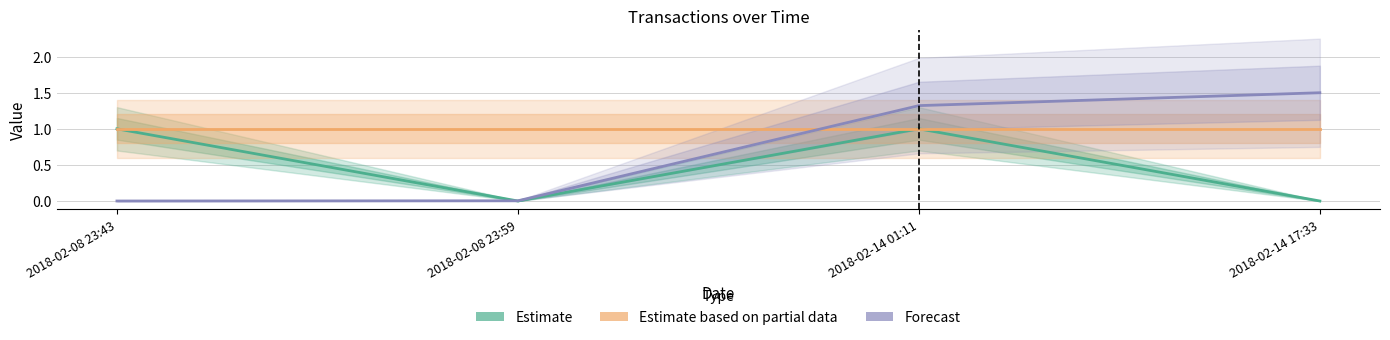

How many lines are shown in the chart?

3